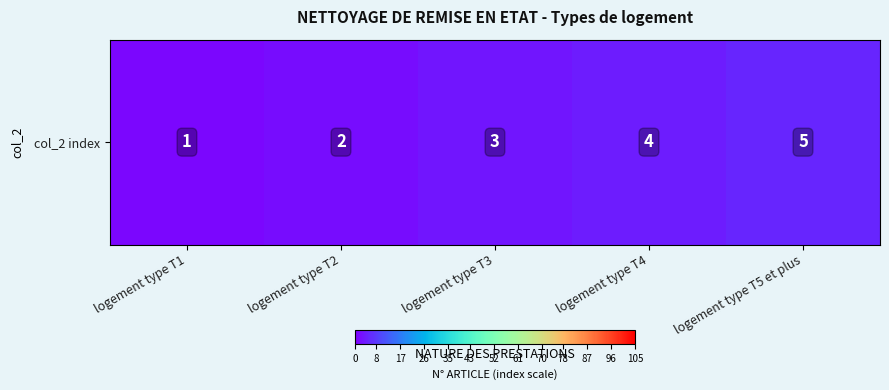

Count the values in the range 2 to 4.

3